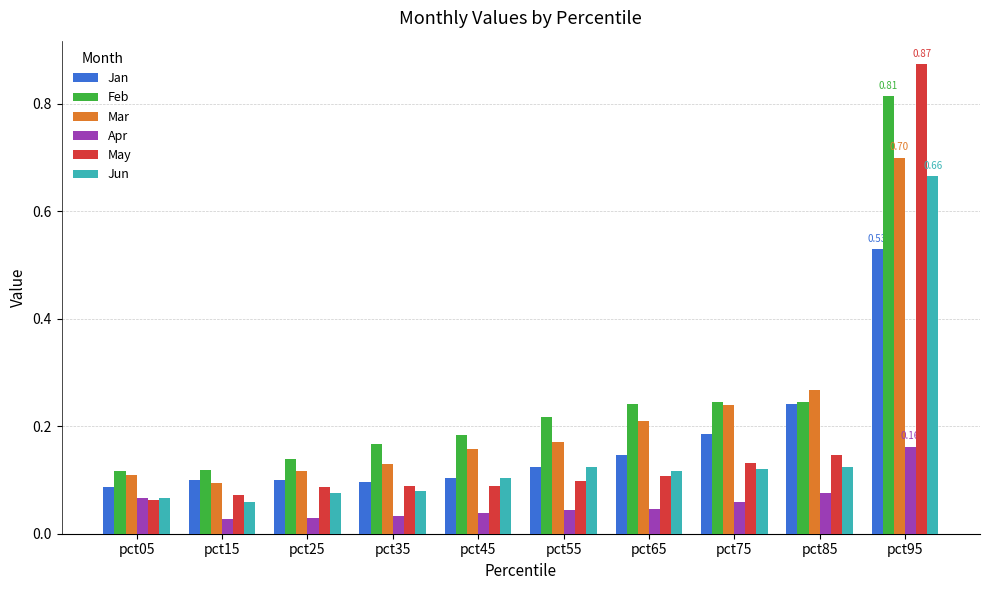

Is the value of May at pct85 greater than the value of Jun at pct95?

No